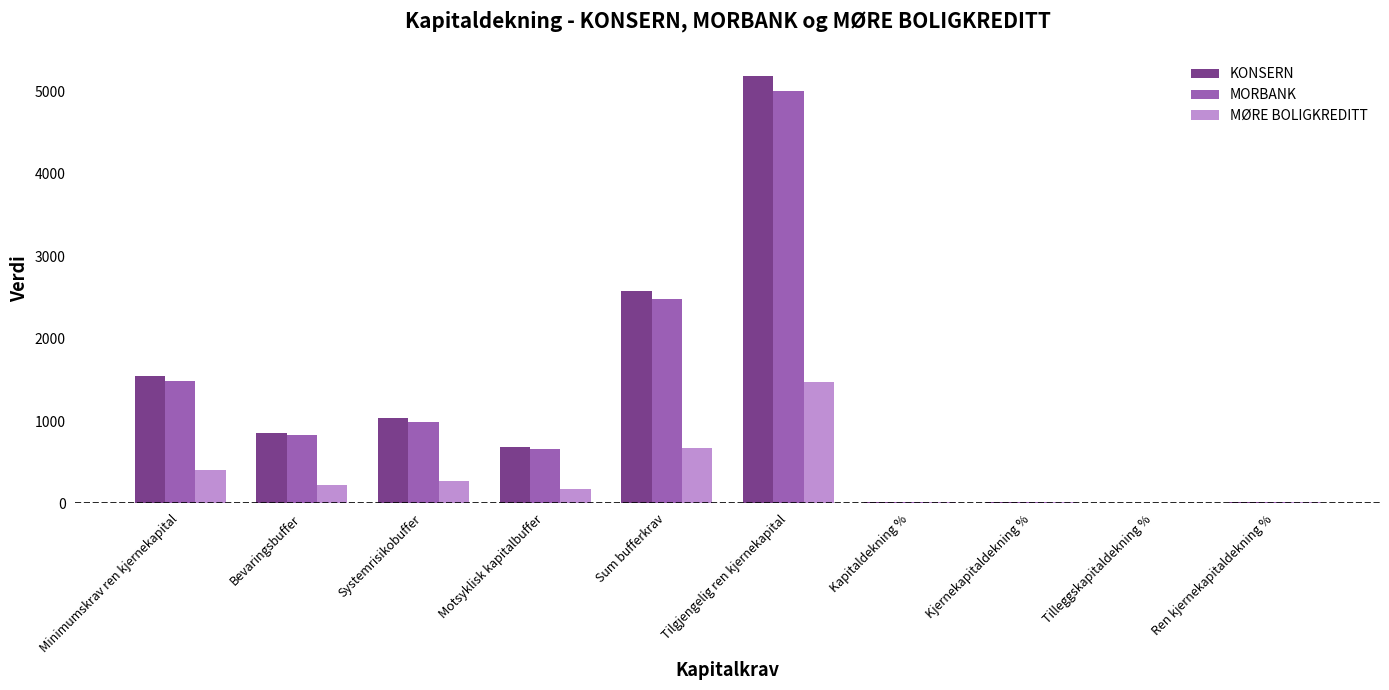

What is the maximum value shown in the chart?

5185.0